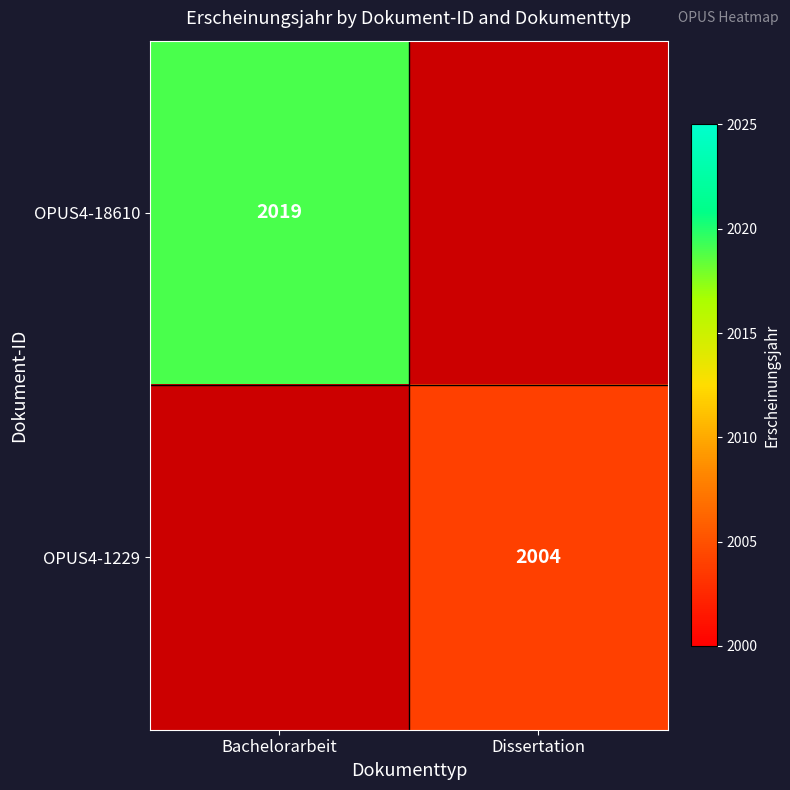

Is the value of OPUS4-18610 at Bachelorarbeit greater than the value of OPUS4-1229 at Dissertation?

Yes